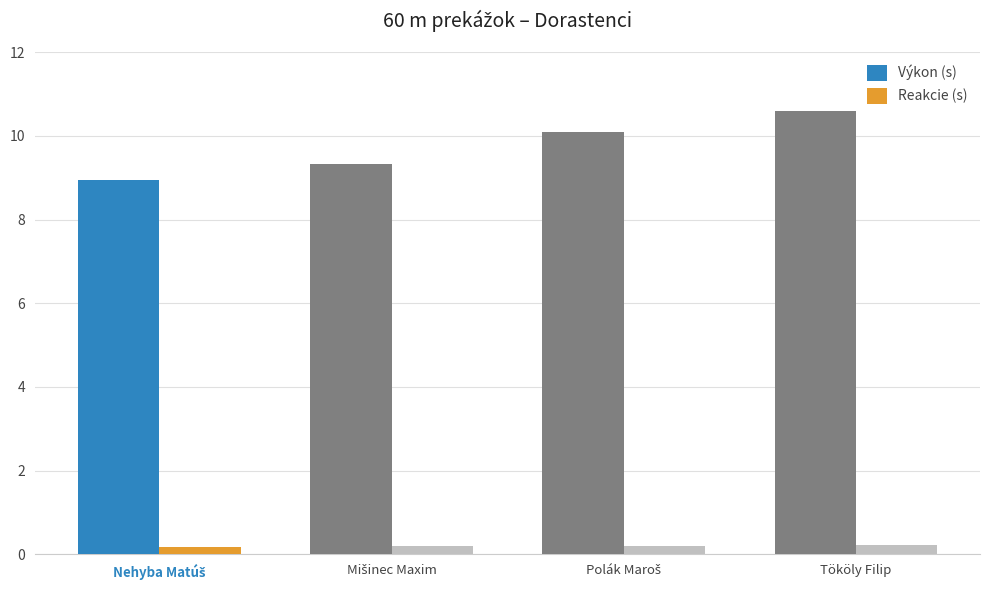

How many categories are shown in the chart?

4